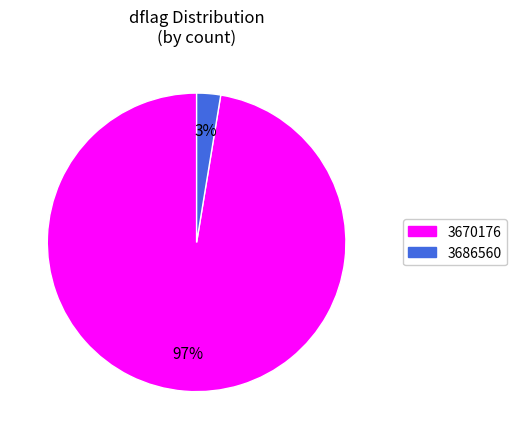

Rank the categories by value from lowest to highest.

3686560, 3670176